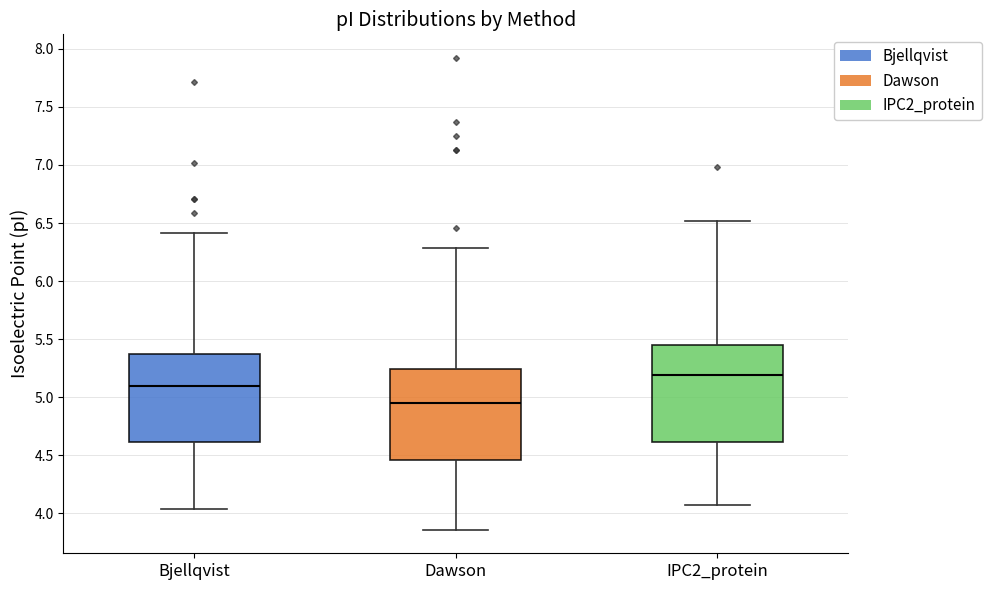

Where is the lower edge of the box for Dawson on the y-axis? The values are not printed on the chart, so give them approximately, as read against the axis.

4.45